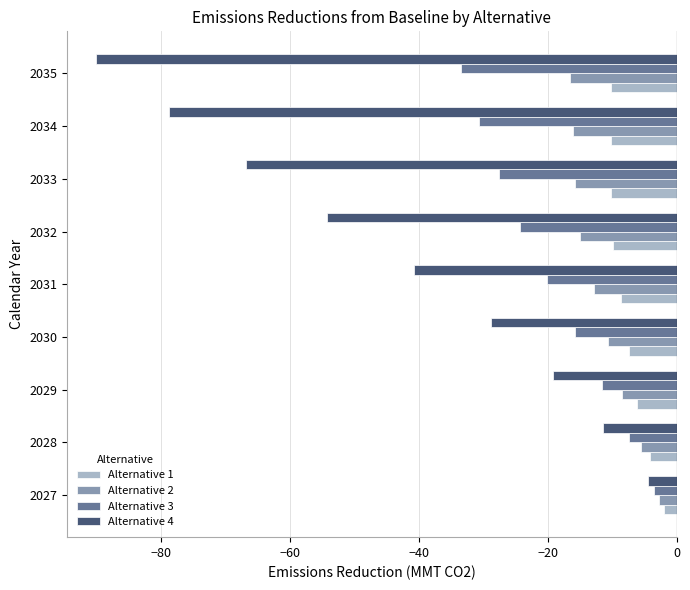

What is the total value across all series at 2032?

-103.3